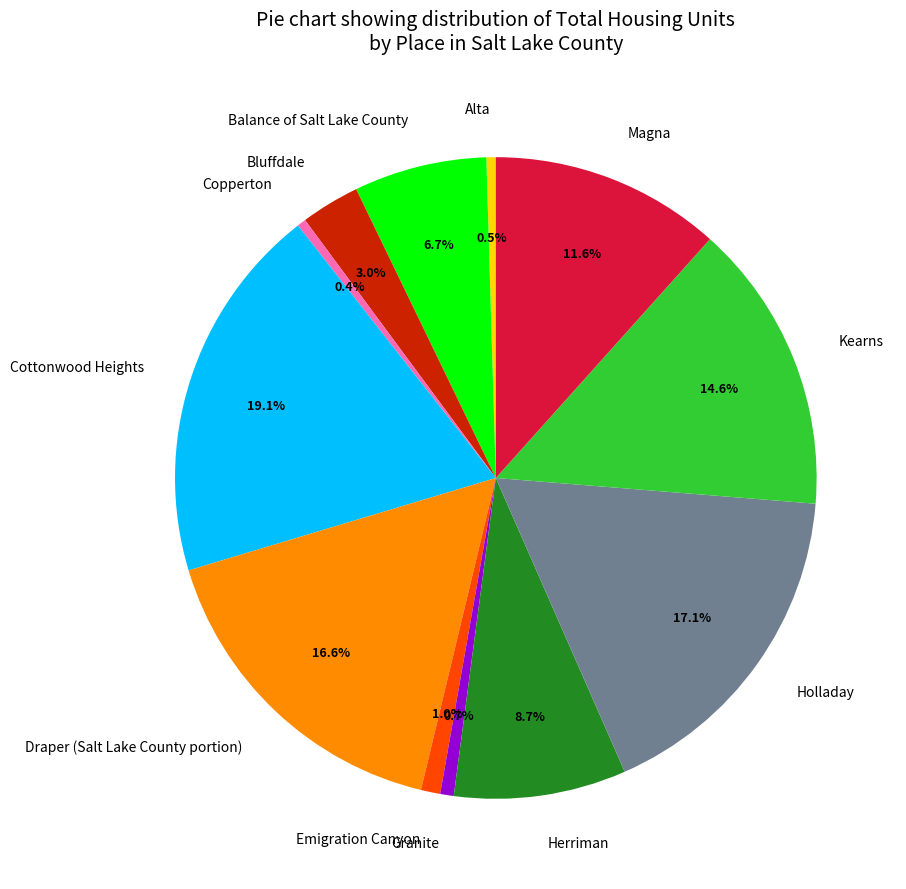

What percentage do Draper (Salt Lake County portion) and Alta together represent?

17.1%